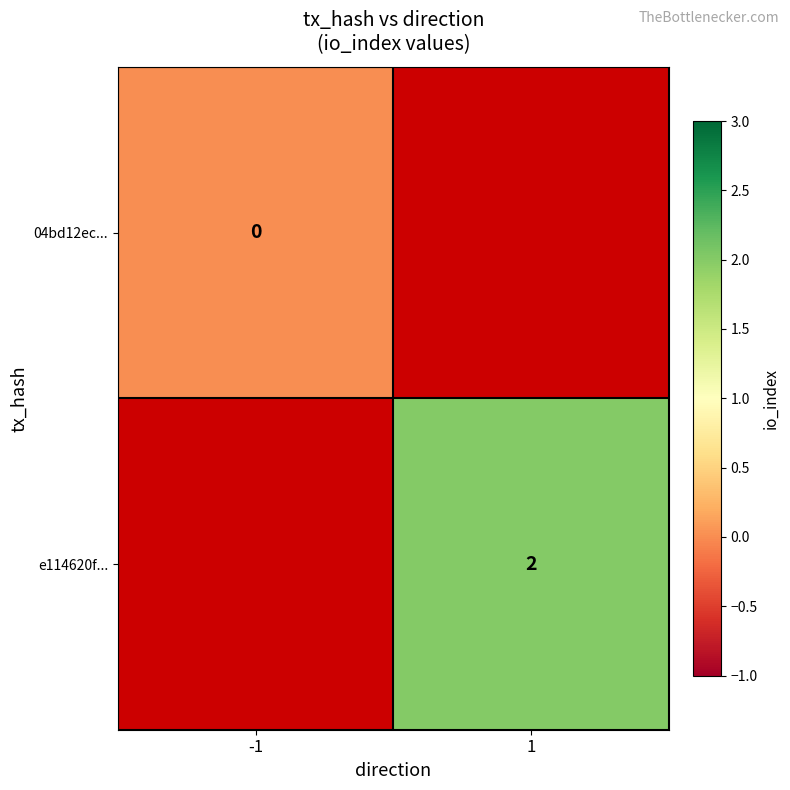

How many series are shown in this chart?

2